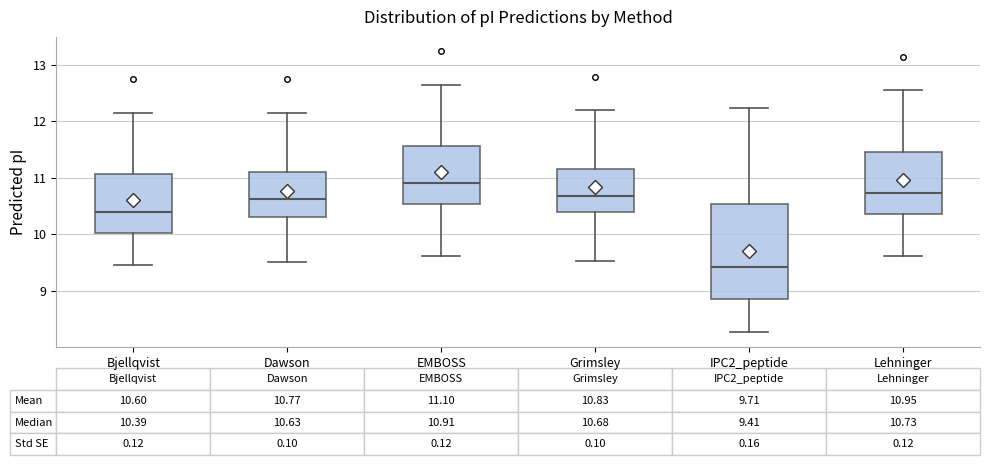

Comparing the boxes themselves (not the whiskers), which one is the tallest?

IPC2_peptide